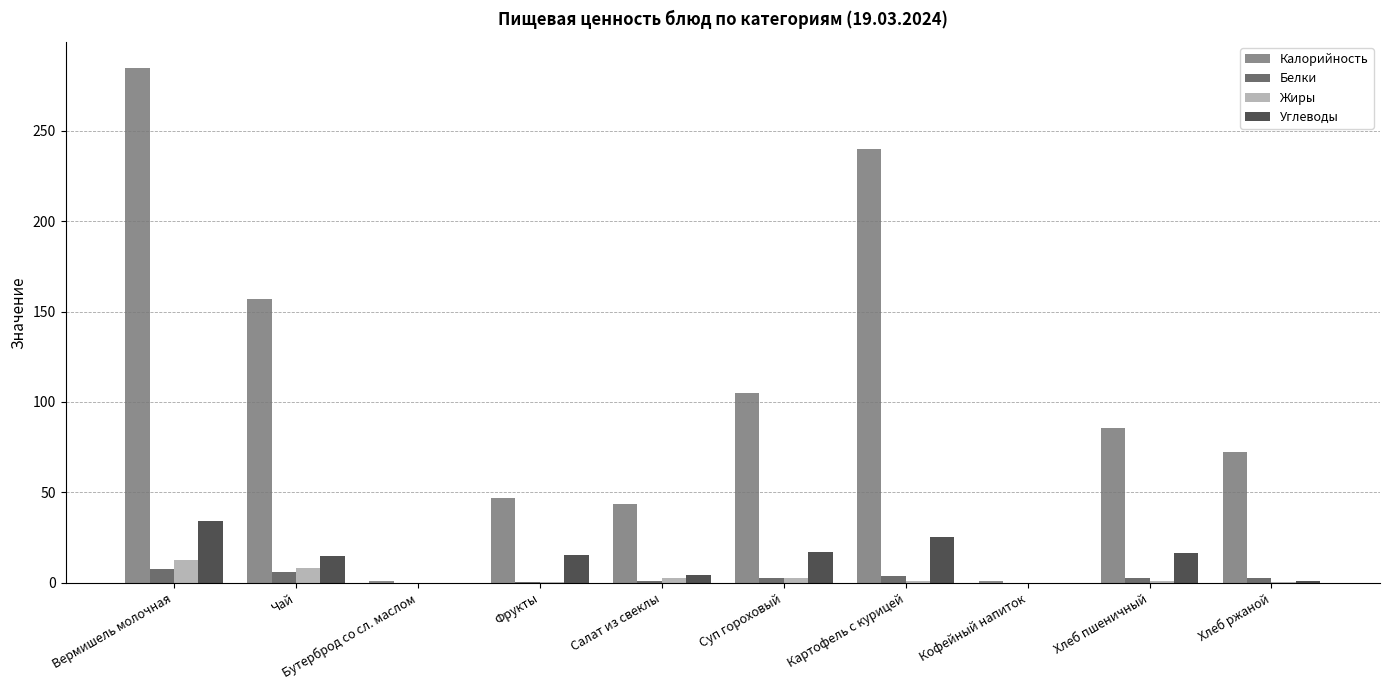

At which label does Жиры reach its peak?

Вермишель молочная